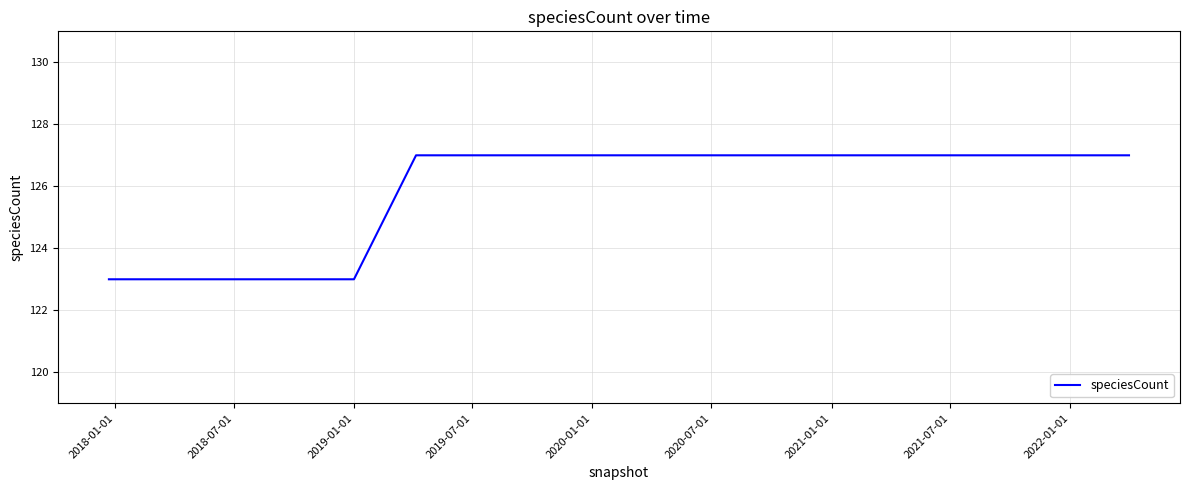

What is the maximum value shown in the chart?

127